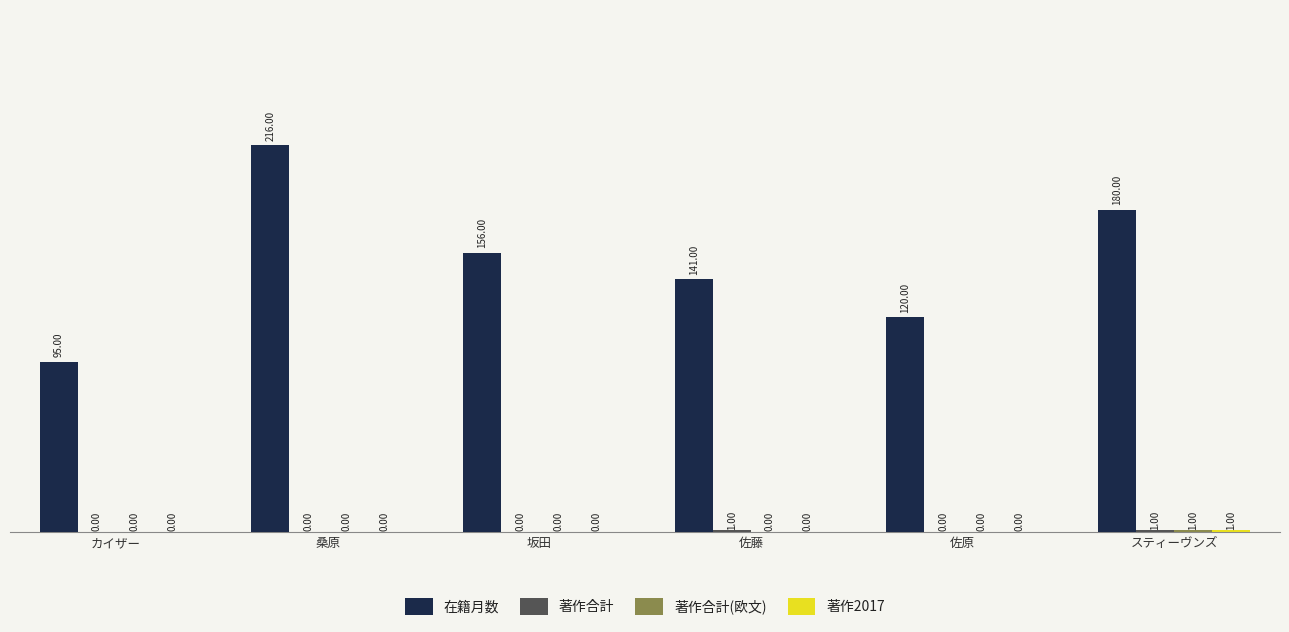

What is the sum of all 在籍月数 values?

908